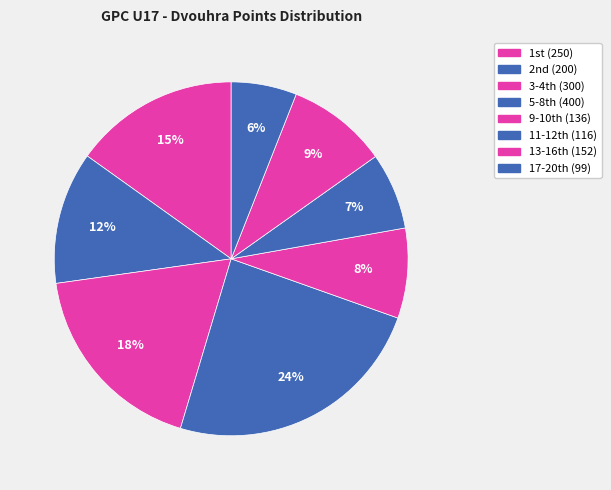

How many segments does this pie chart have?

8